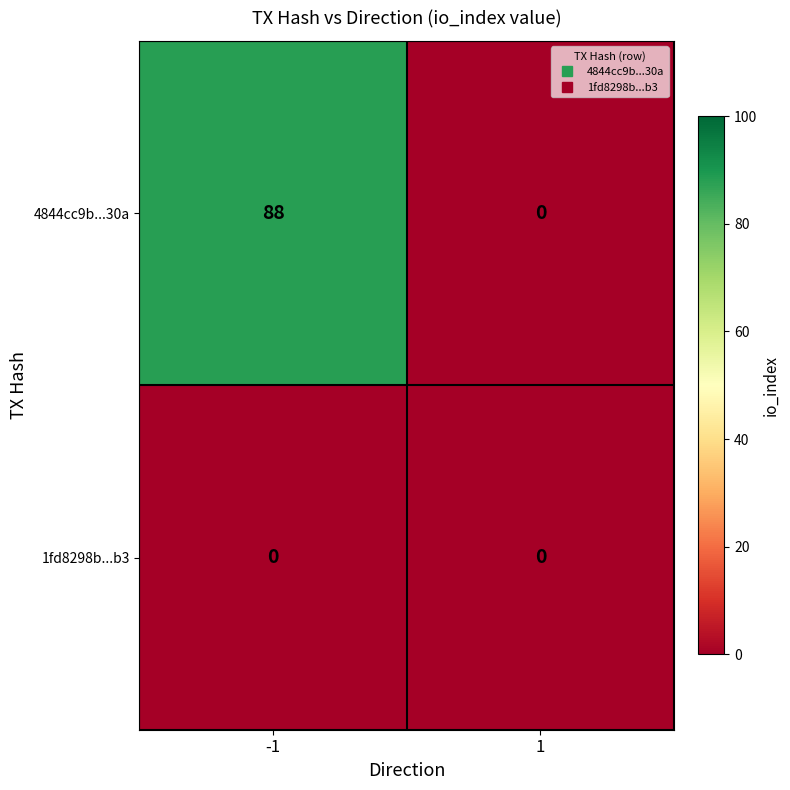

Is it true that 1fd8298b...b3 equals 0 at 1?

True